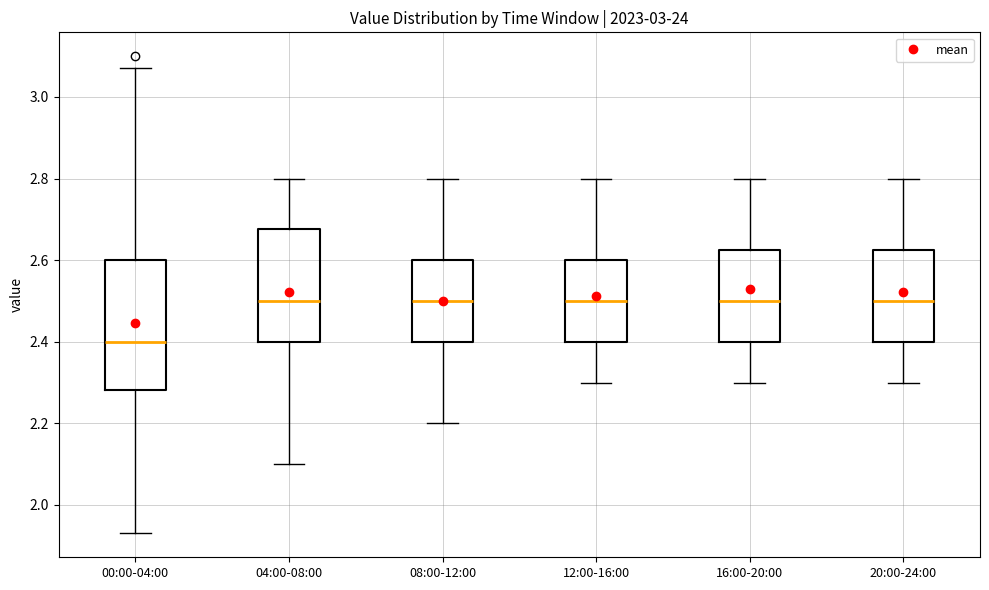

Which box's median line is the lowest?

00:00-04:00